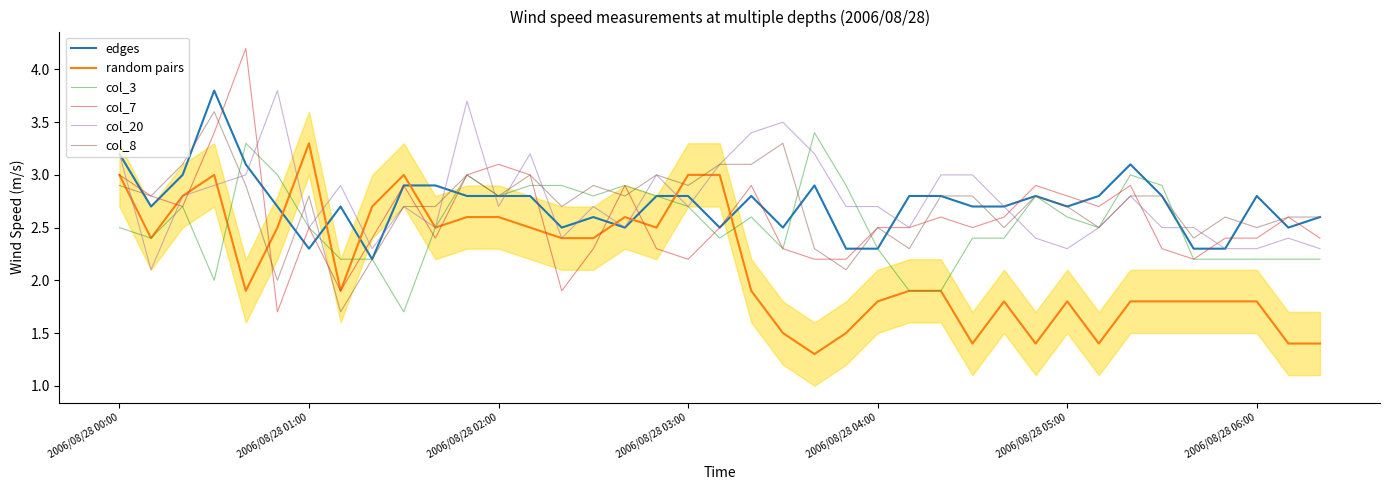

At how many categories does at least one series exceed 2?

39